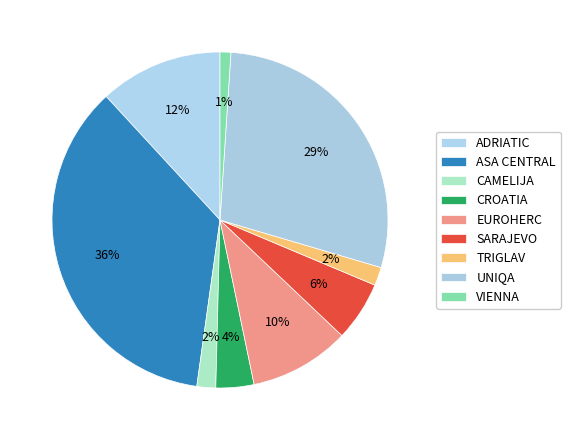

How many slices are in this pie chart?

9